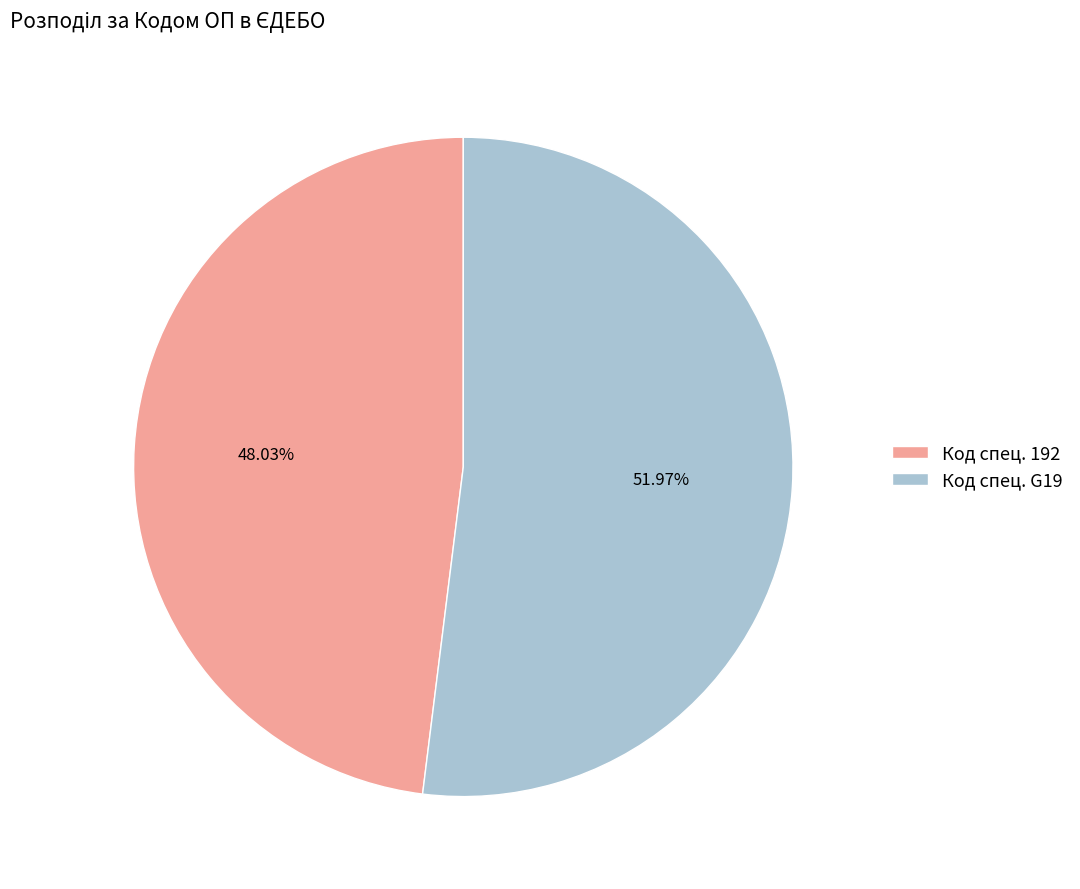

To the nearest percent, what is the average slice percentage?

50%